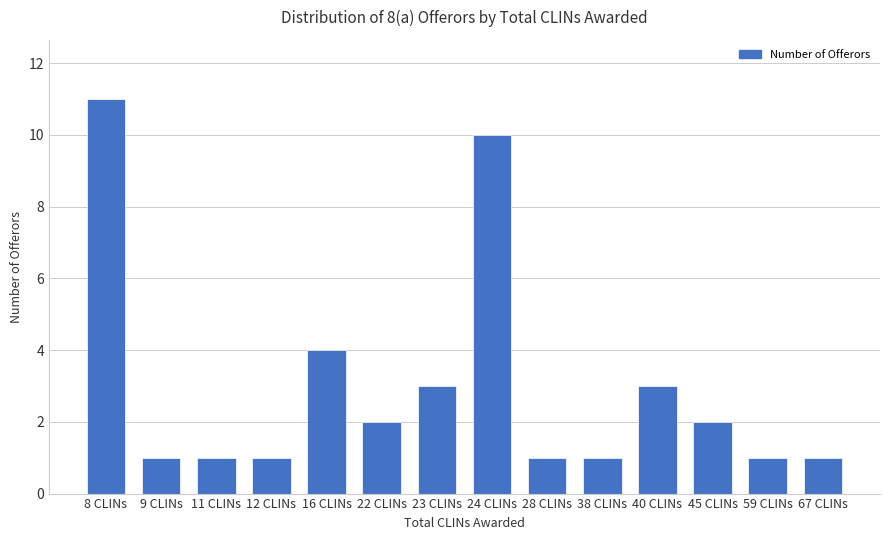

What is the sum of all values?

42